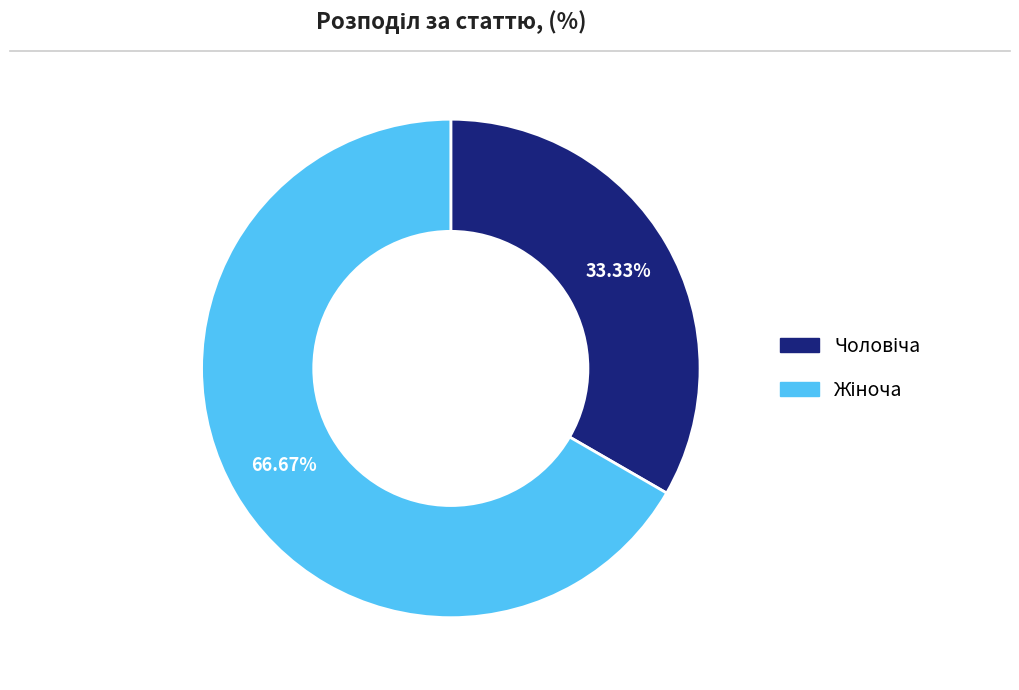

Is there a majority slice in this chart?

Yes